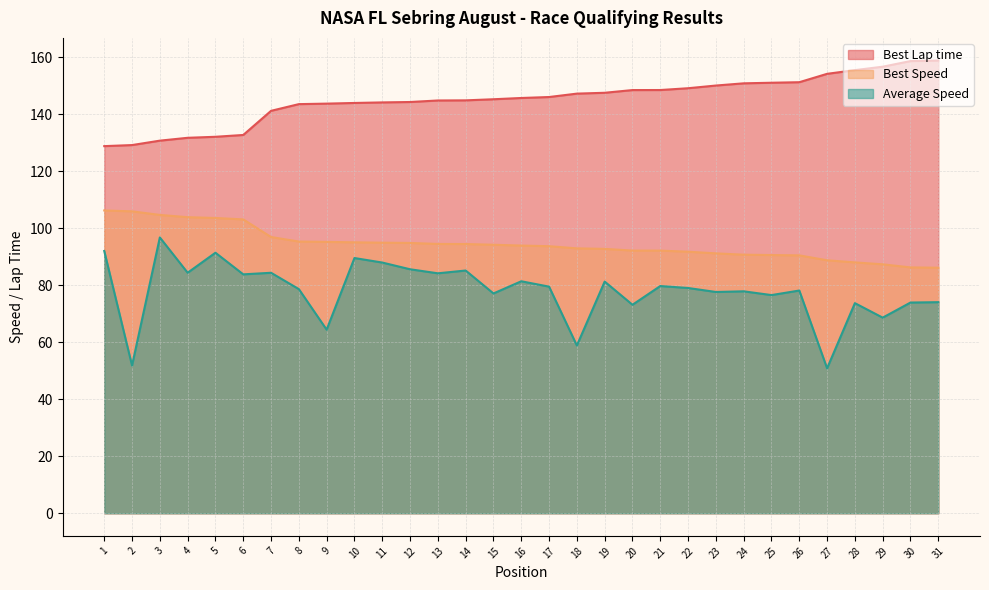

What is the total value across all series at 19?

321.5